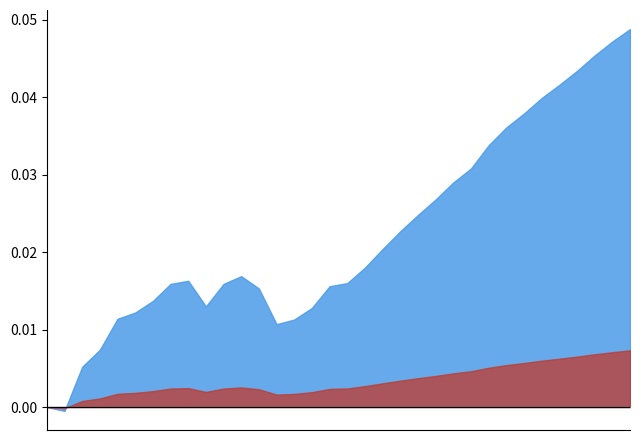

Is it true that the value at 2022-09-23 is 0.4?

False